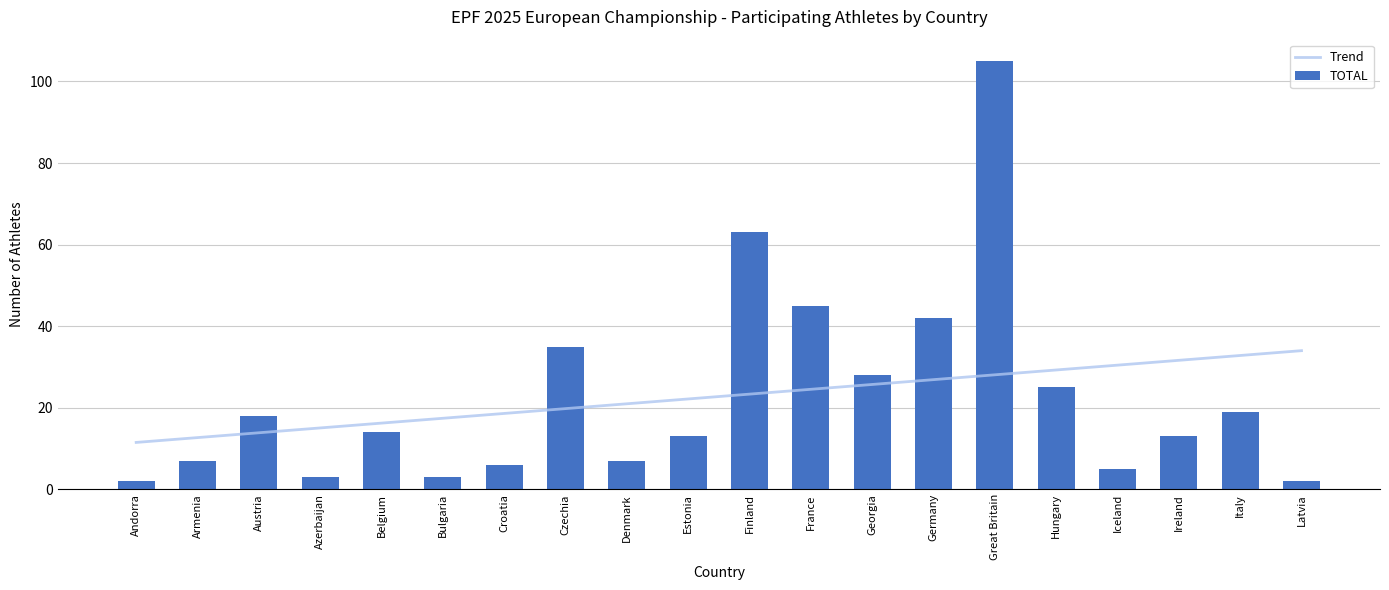

How many bars are there in total?

20